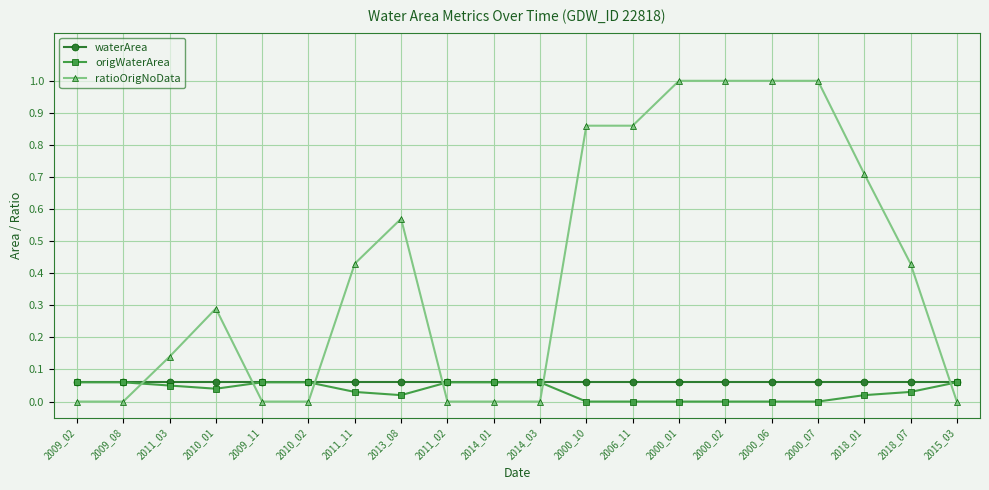

Count the ratioOrigNoData values in the range 0 to 1.

20